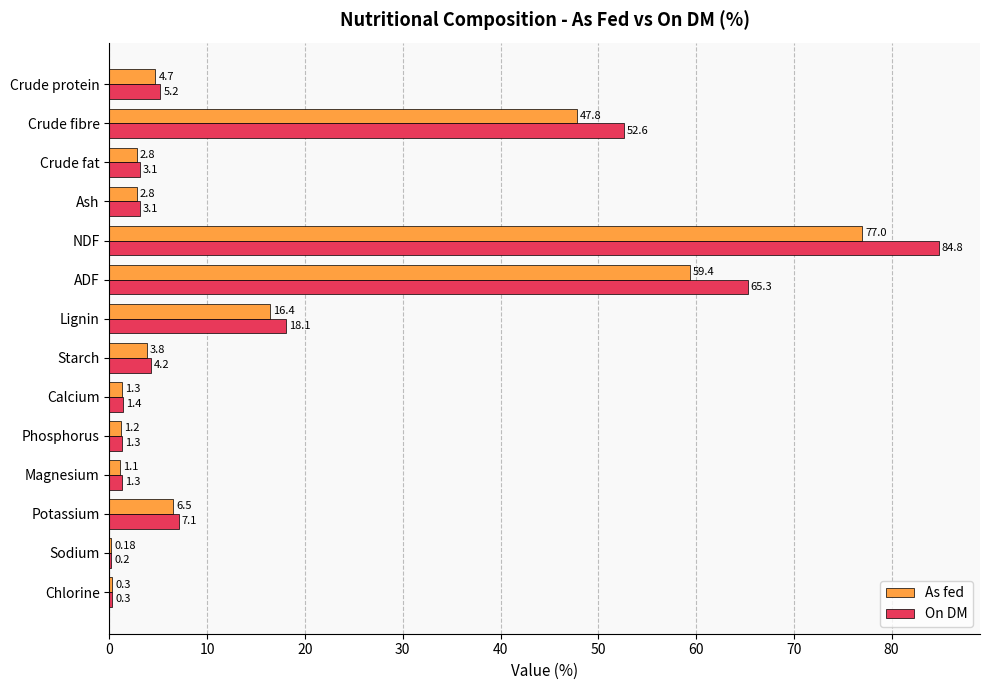

Which label corresponds to the largest value in the chart?

NDF